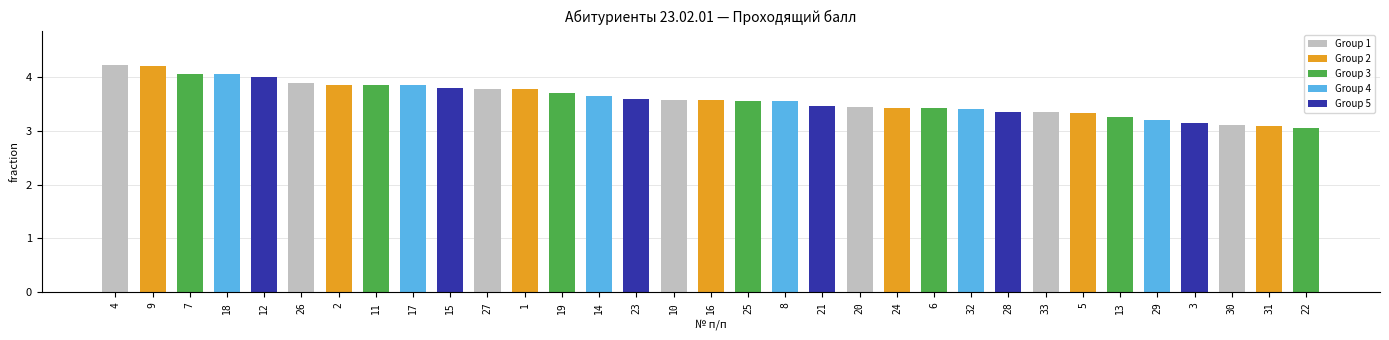

At which label is the value closest to 3?

22